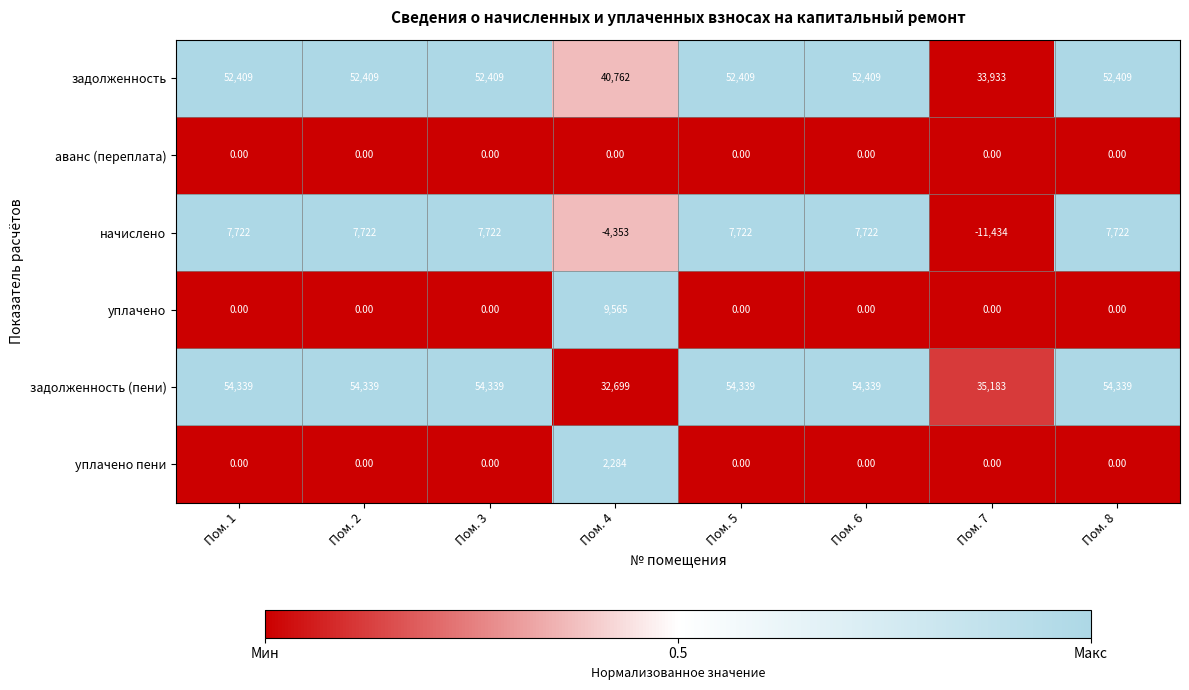

List the series in order of their peak value, lowest first.

аванс (переплата), уплачено пени, начислено, уплачено, задолженность, задолженность (пени)